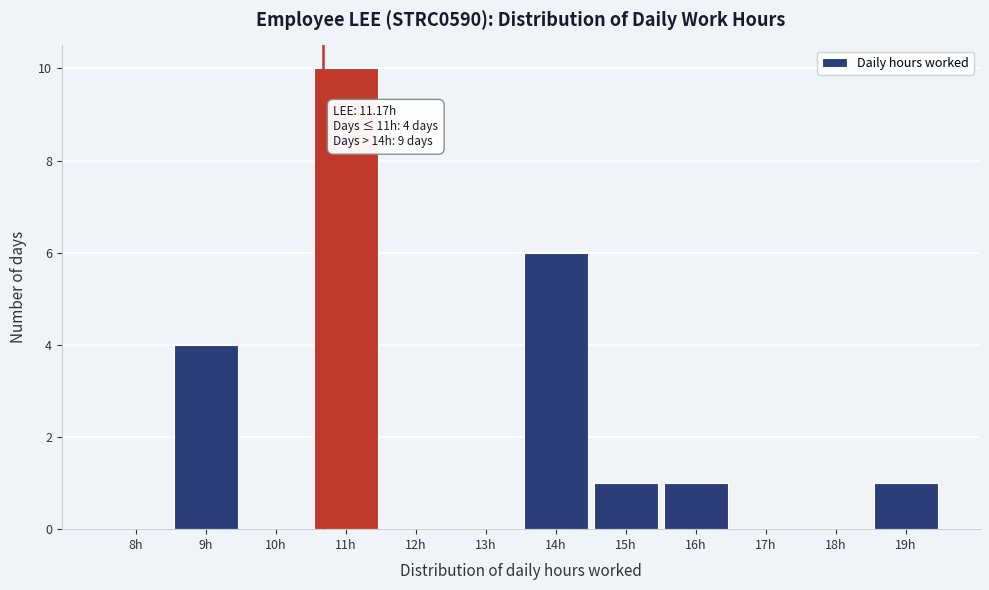

Reading left to right, extract all data points from this chart.

8h=0	9h=4	10h=0	11h=10	12h=0	13h=0	14h=6	15h=1	16h=1	17h=0	18h=0	19h=1